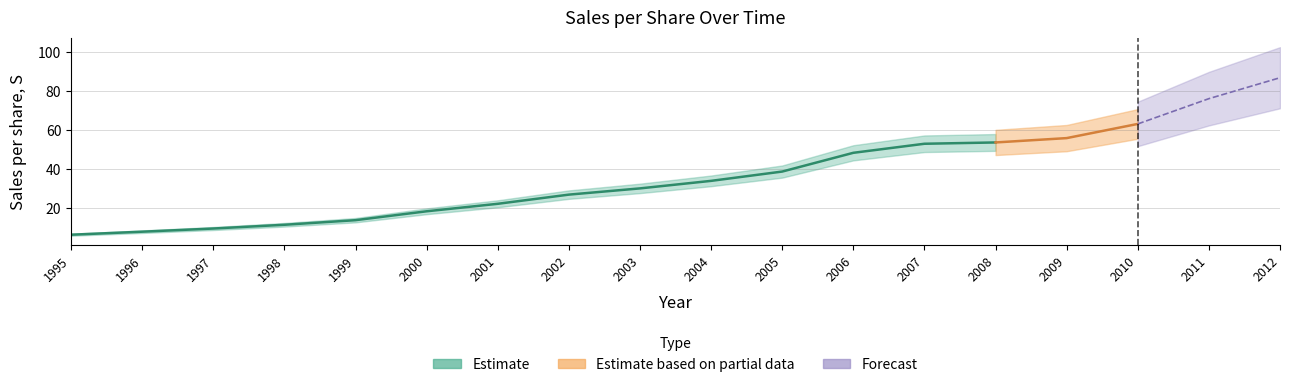

Reading left to right, extract all data points from this chart.

6.5	8.1	9.7	11.6	14.0	18.5	22.4	27.0	30.2	34.1	38.8	48.4	53.1	53.7	56.0	63.2	76.1	86.8